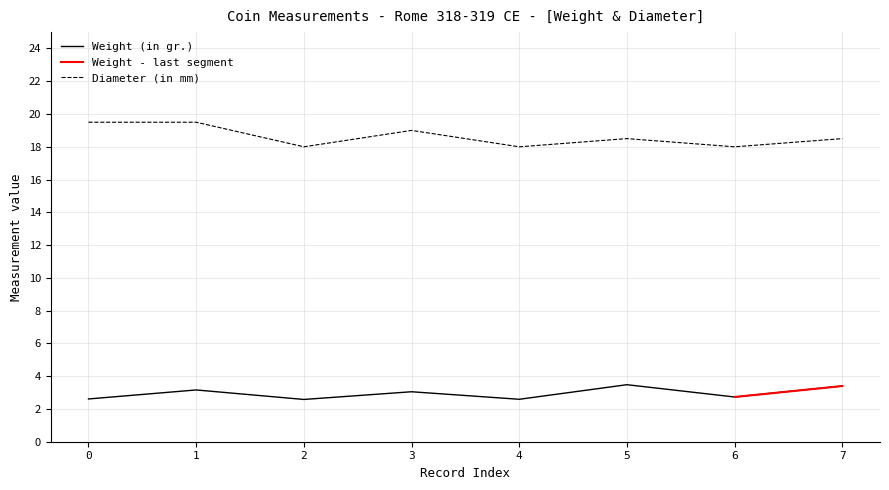

How many data points in Weight (in gr.) are above 3?

4